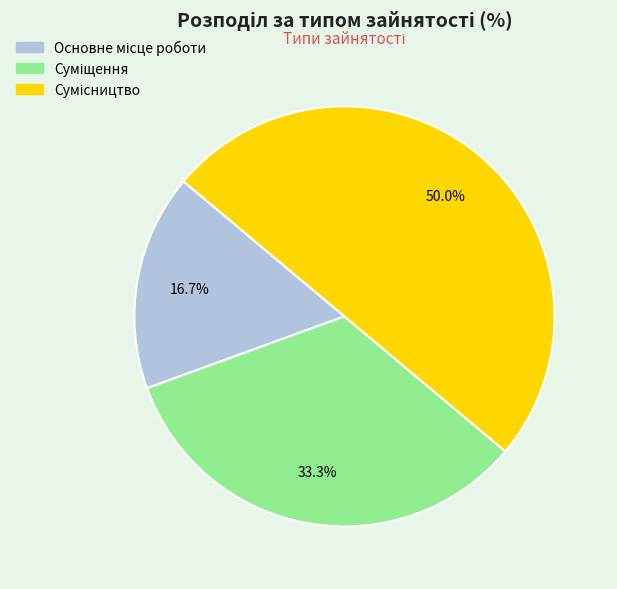

Between Суміщення and Основне місце роботи, which is larger?

Суміщення